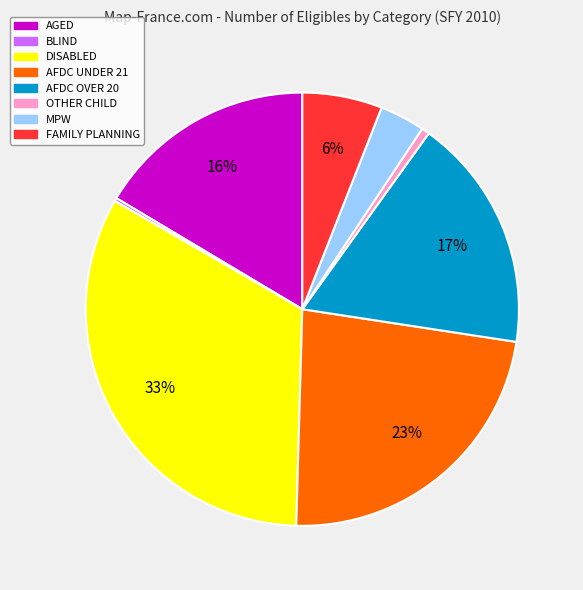

Does any single category account for the majority?

No